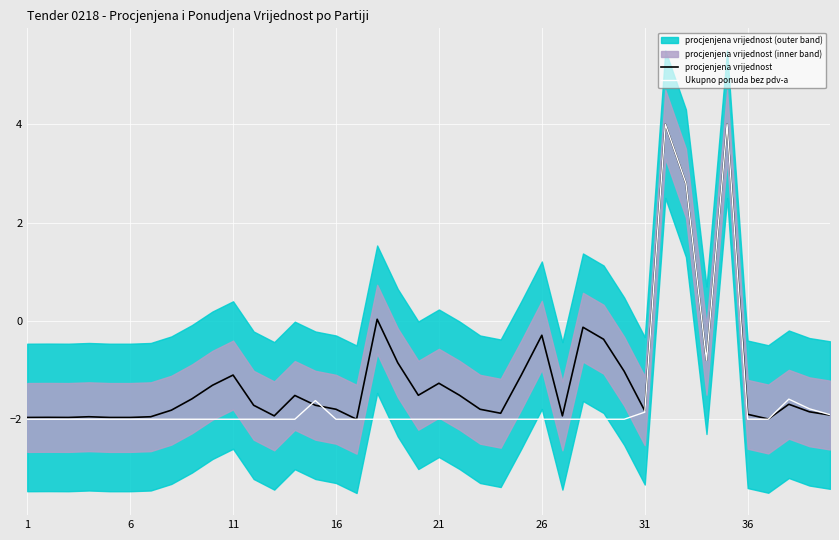

Is it true that procjenjena vrijednost equals -2.5 at 21?

False